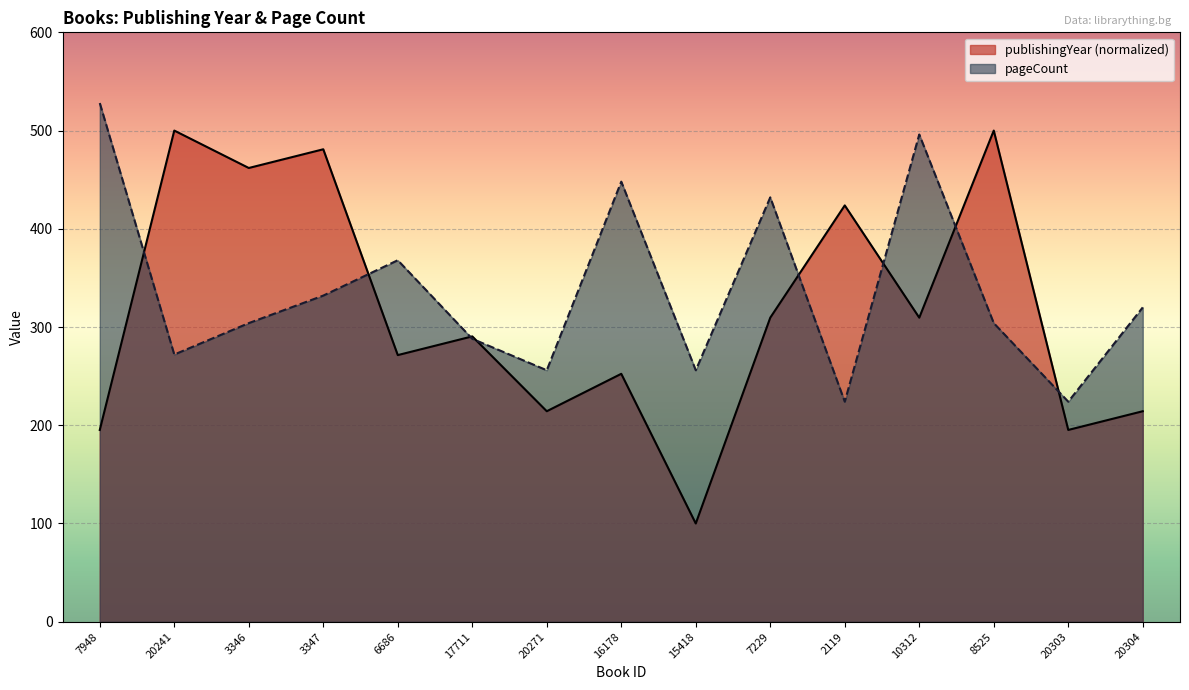

Reading right to left, list all the values displayed in this chart.

publishingYear: 20304=214.3	20303=195.2	8525=500.0	10312=309.5	2119=423.8	7229=309.5	15418=100.0	16178=252.4	20271=214.3	17711=290.5	6686=271.4	3347=481.0	3346=461.9	20241=500.0	7948=195.2
pageCount: 20304=320.0	20303=224.0	8525=304.0	10312=496.0	2119=224.0	7229=432.0	15418=256.0	16178=448.0	20271=256.0	17711=288.0	6686=368.0	3347=332.0	3346=304.0	20241=272.0	7948=528.0